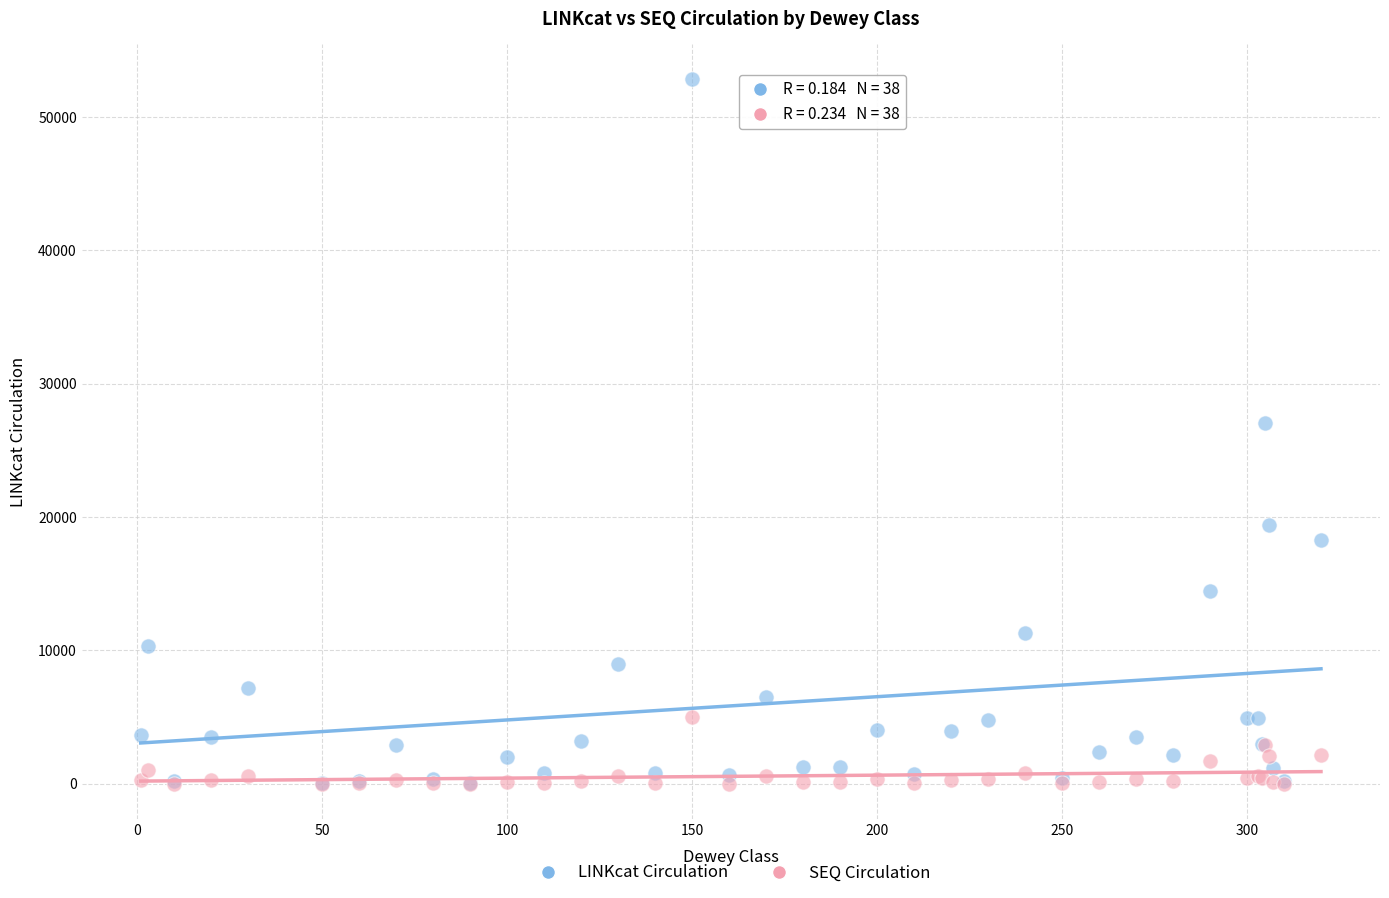

Across all series, what Y value is closest to 26405?

27024